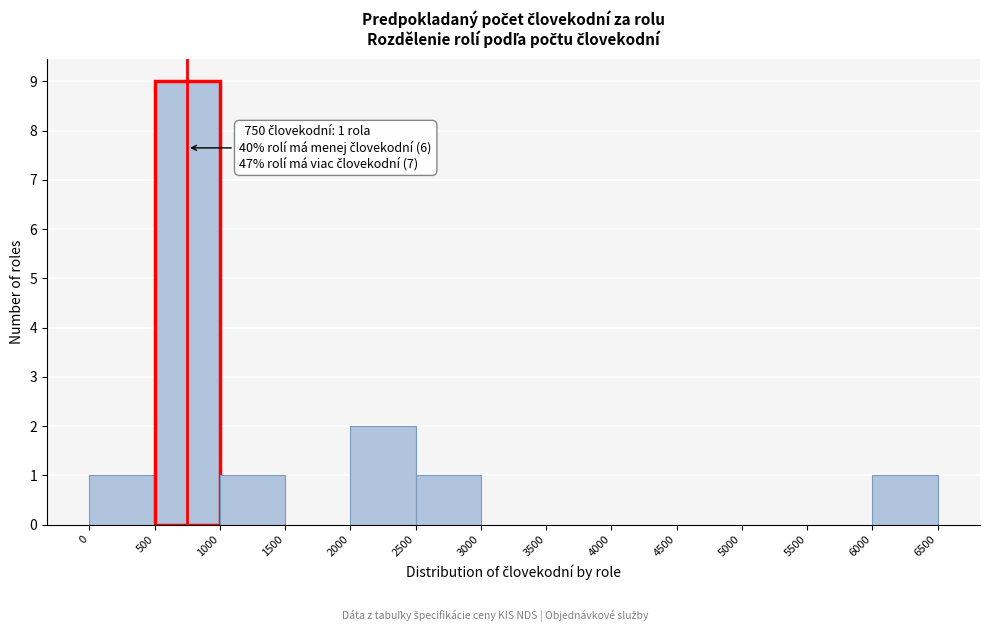

Which range on the x-axis has the tallest bar?

500 to 1000